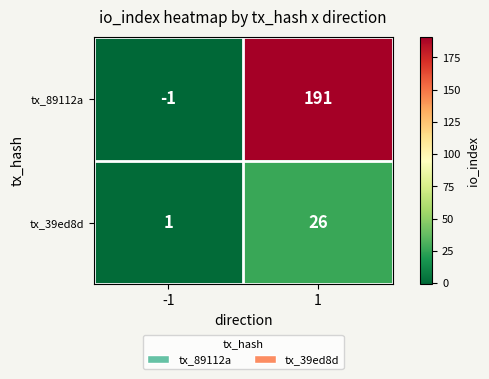

Is the value of tx_39ed8d at -1 greater than the value of tx_89112a at -1?

Yes